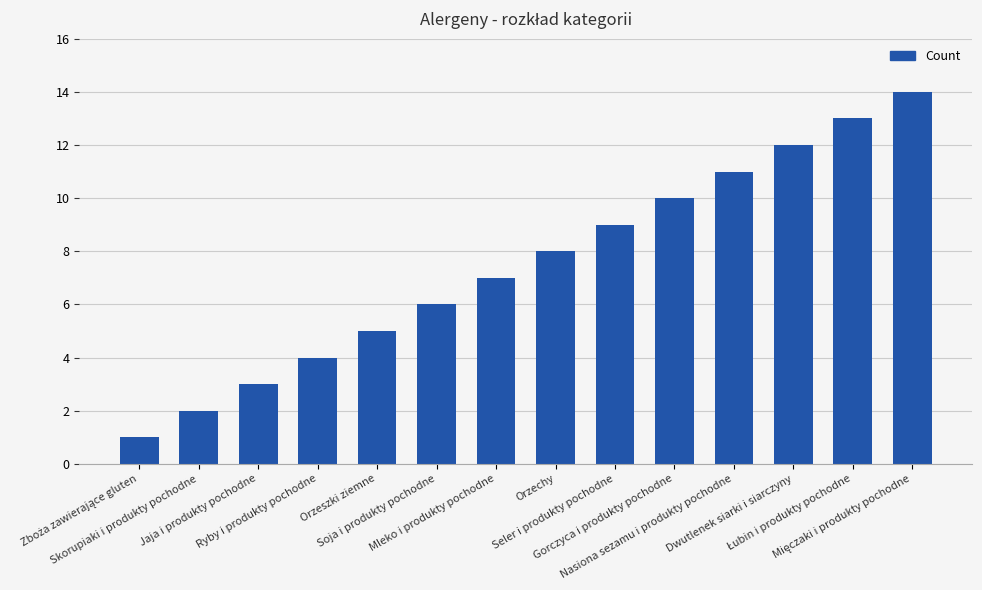

What is the average value?

8